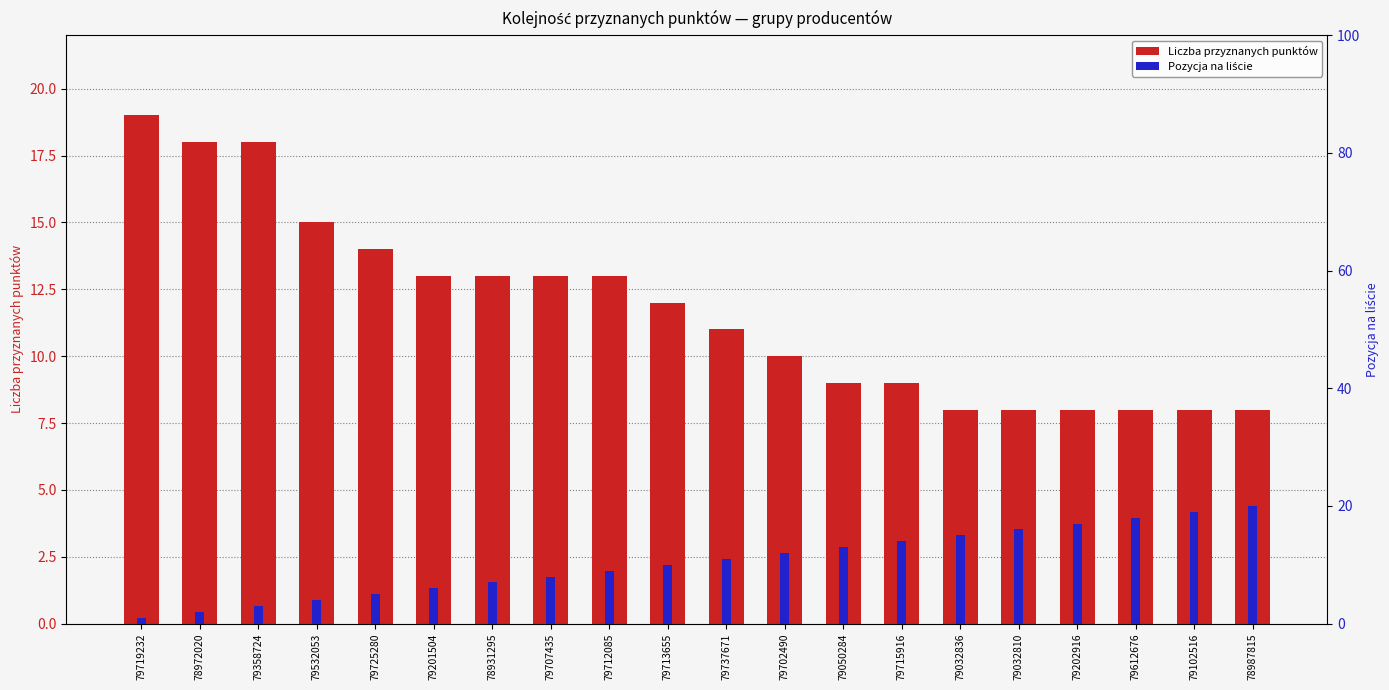

Reading left to right, extract all data points from this chart.

Liczba przyznanych punktów: 19	18	18	15	14	13	13	13	13	12	11	10	9	9	8	8	8	8	8	8
Pozycja na liście: 1	2	3	4	5	6	7	8	9	10	11	12	13	14	15	16	17	18	19	20